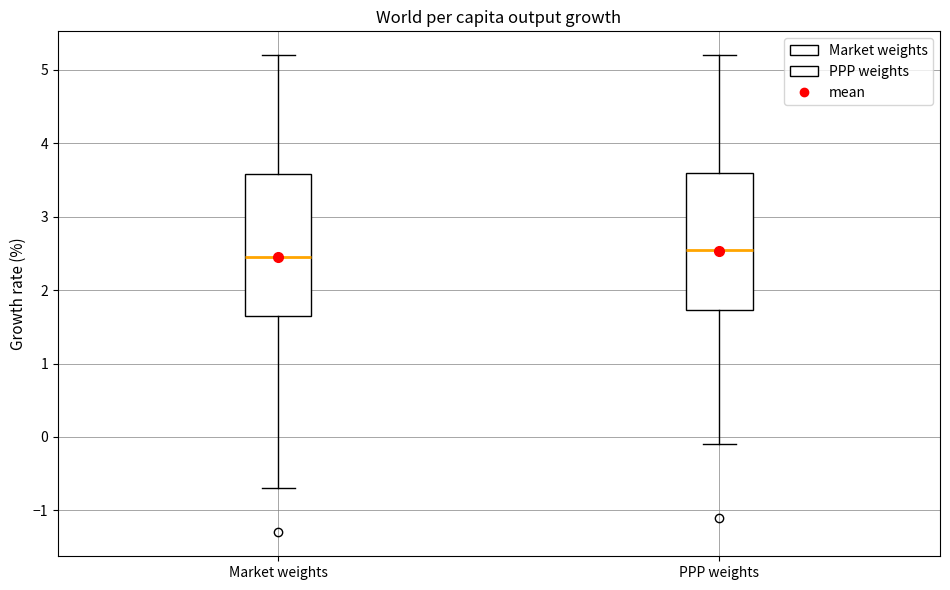

Reading left to right, transcribe this box plot: for each box, give where its median line is, the range the box spans, and where its two whiskers end, as read against the y-axis. The values are not printed on the chart, so give them approximately, as read against the axis.

Market weights: median 2.5, box 1.7 to 3.6, whiskers -0.7 to 5.2
PPP weights: median 2.6, box 1.7 to 3.6, whiskers -0.1 to 5.2